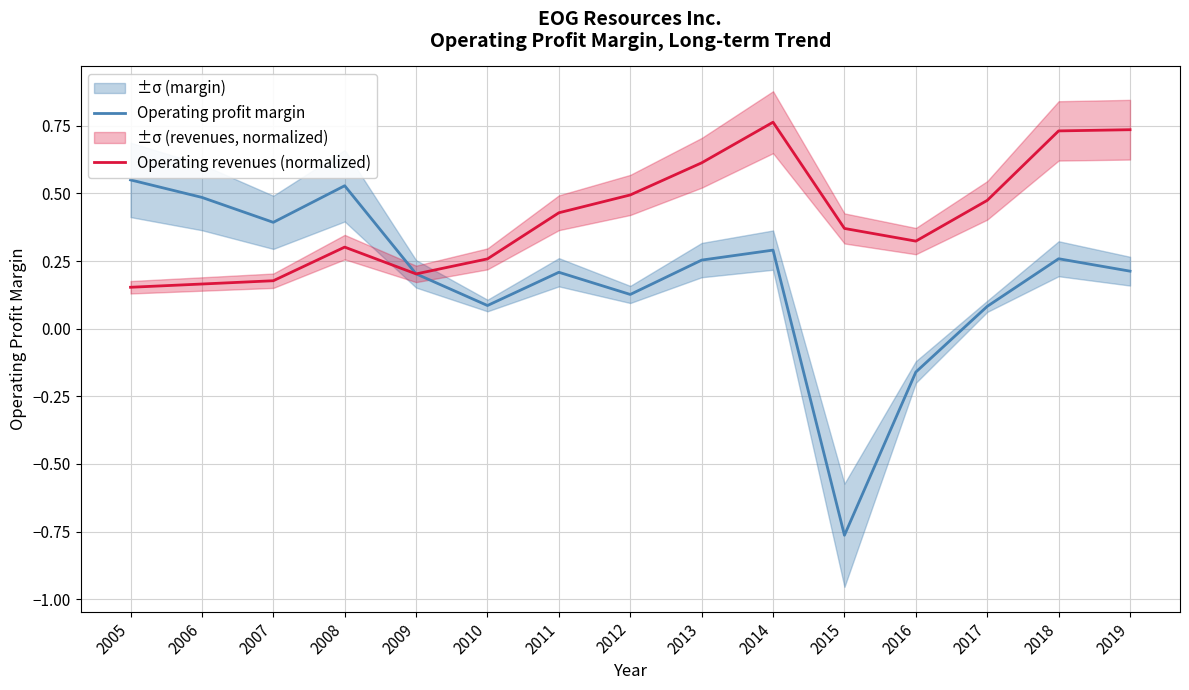

True or false: Operating revenues (normalized) and Operating profit margin cross at least once.

True